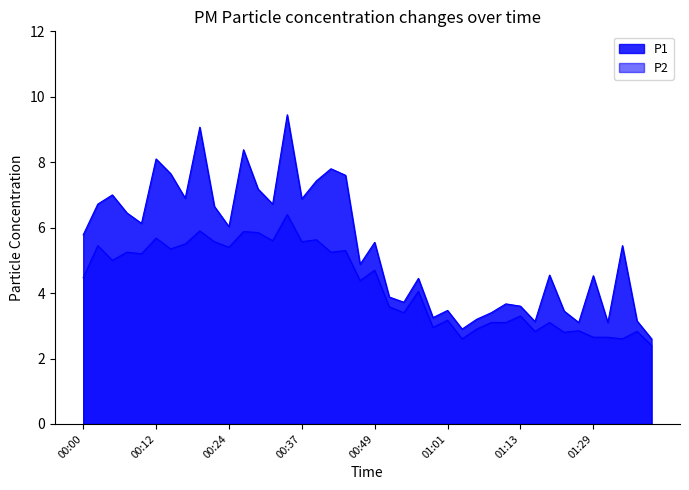

Is the value of P1 at 00:59 greater than the value of P2 at 01:13?

No